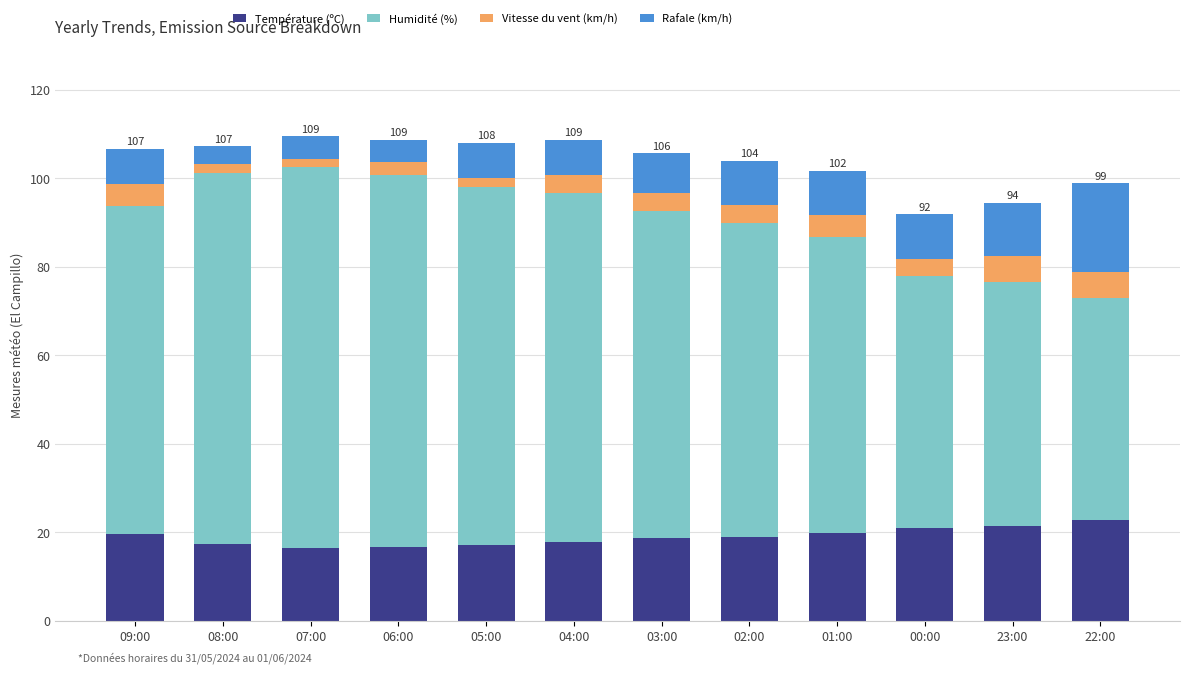

Does the chart contain stacked bars?

Yes